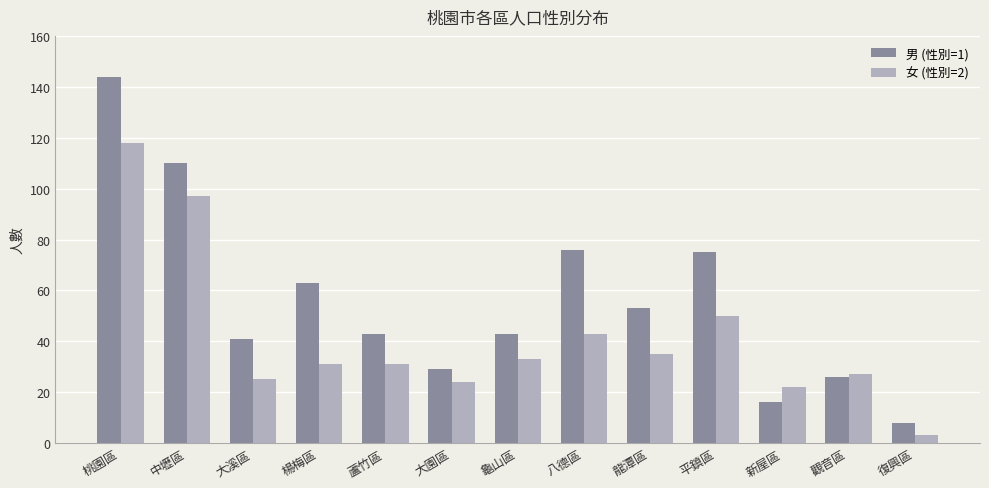

Which series has the widest spread of values?

男 (性別=1)